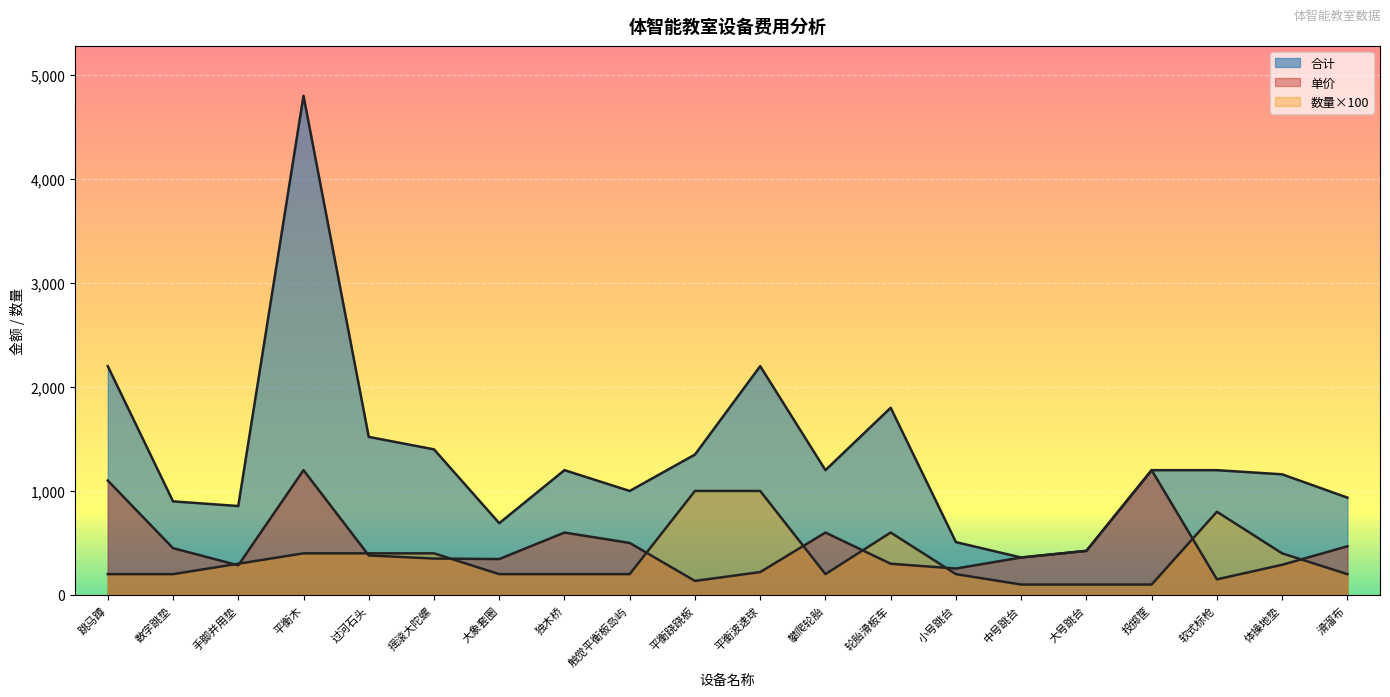

At which label does 数量 first exceed 200?

手脚并用垫